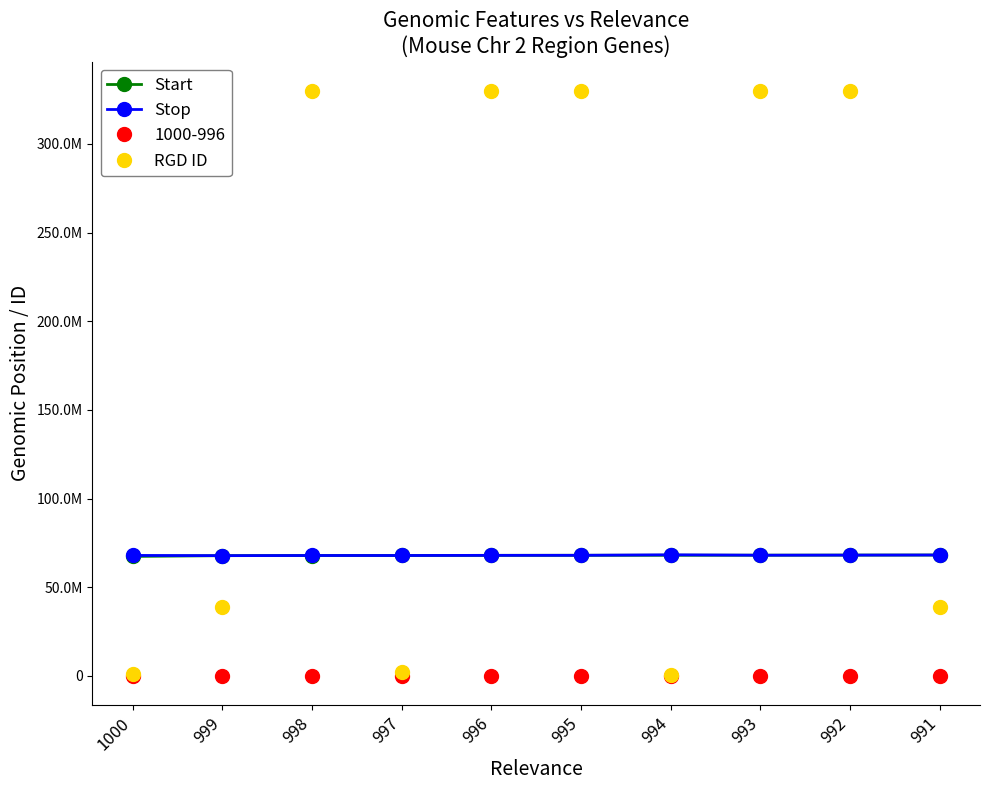

What are all the series names shown in the legend?

Start, Stop, 1000-996, RGD ID